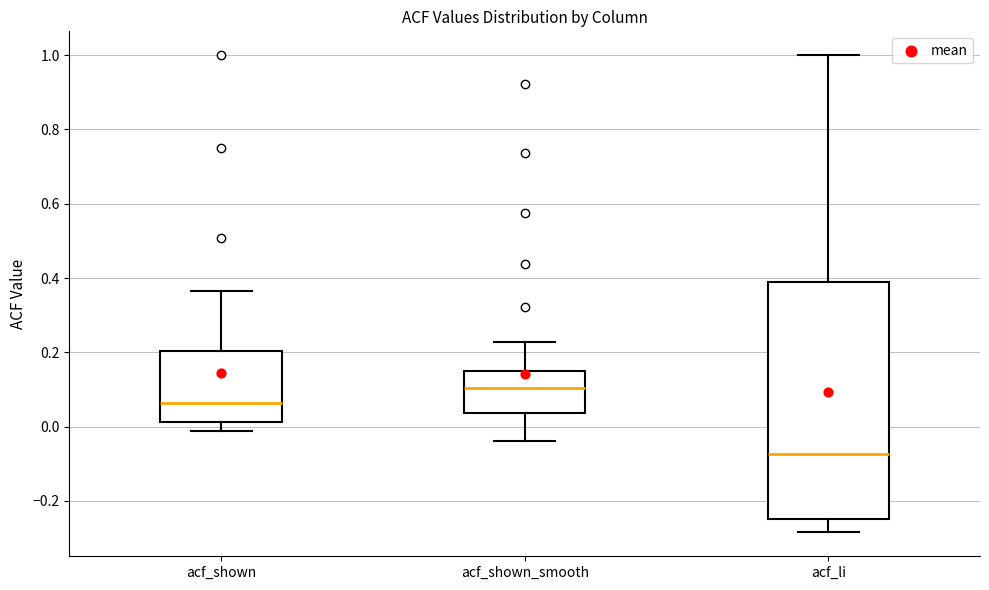

Reading left to right, transcribe this box plot: for each box, give where its median line is, the range the box spans, and where its two whiskers end, as read against the y-axis. The values are not printed on the chart, so give them approximately, as read against the axis.

acf_shown: median 0.06, box 0.02 to 0.20, whiskers -0.02 to 0.36
acf_shown_smooth: median 0.10, box 0.04 to 0.14, whiskers -0.04 to 0.22
acf_li: median -0.08, box -0.24 to 0.38, whiskers -0.28 to 1.00